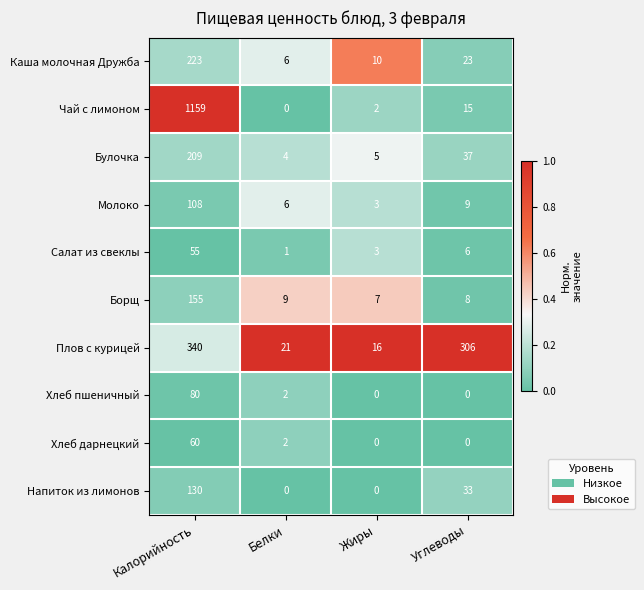

What is the sum of the Салат из свеклы values at Жиры and Углеводы?

9